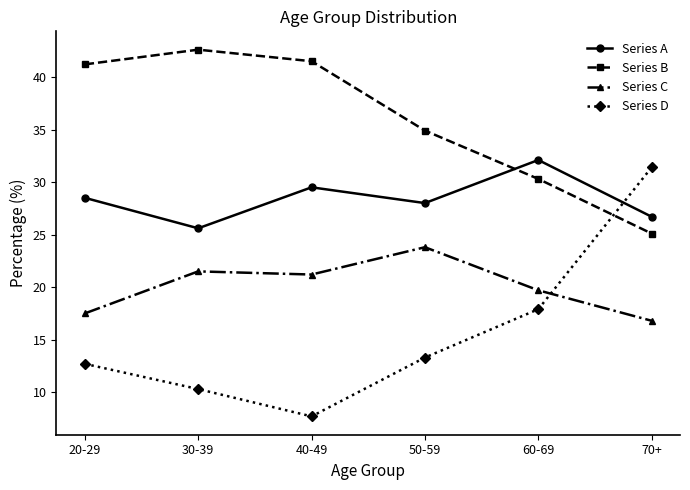

What is the approximate value of Series B at 20-29?

41.2